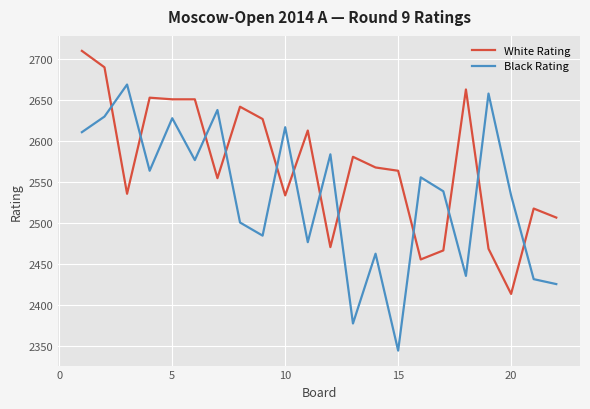

Which series has the largest total across all categories?

White Rating